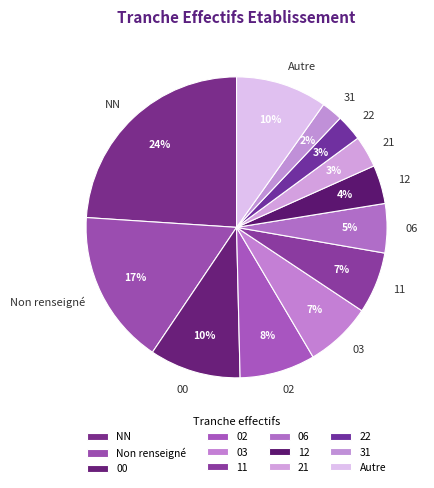

Does 12 represent more than half of the total?

No